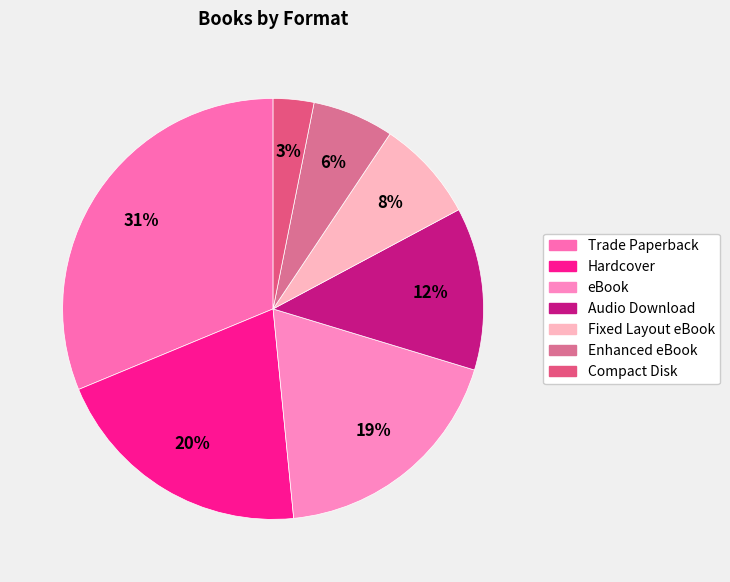

To the nearest percent, what is the average slice percentage?

14%